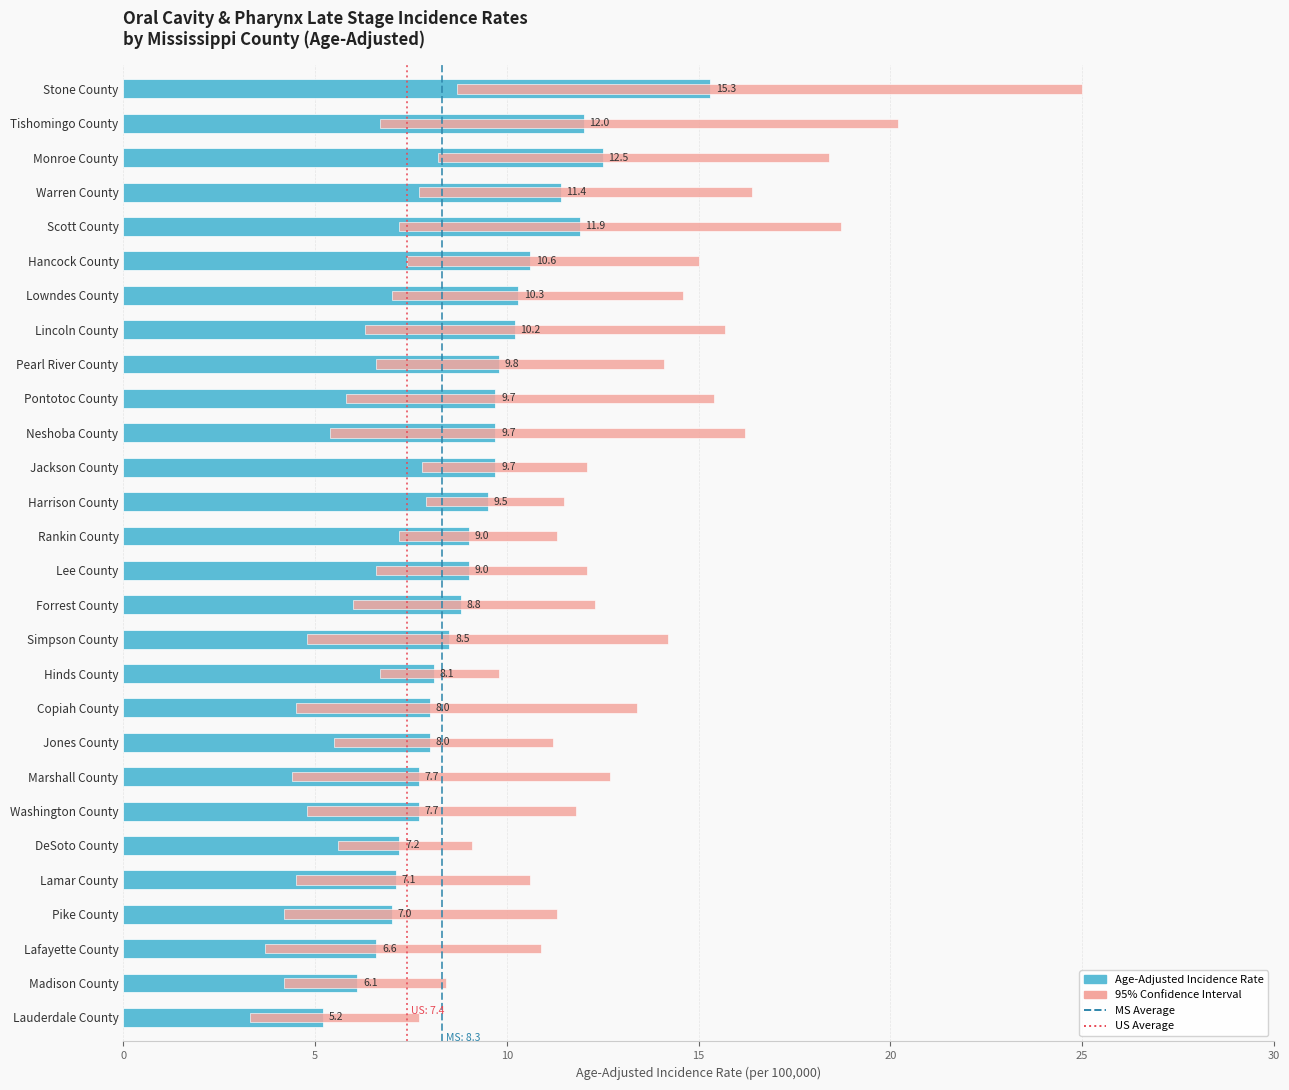

True or false: Age-Adjusted Incidence Rate has a value of 4.7 at Washington County.

False